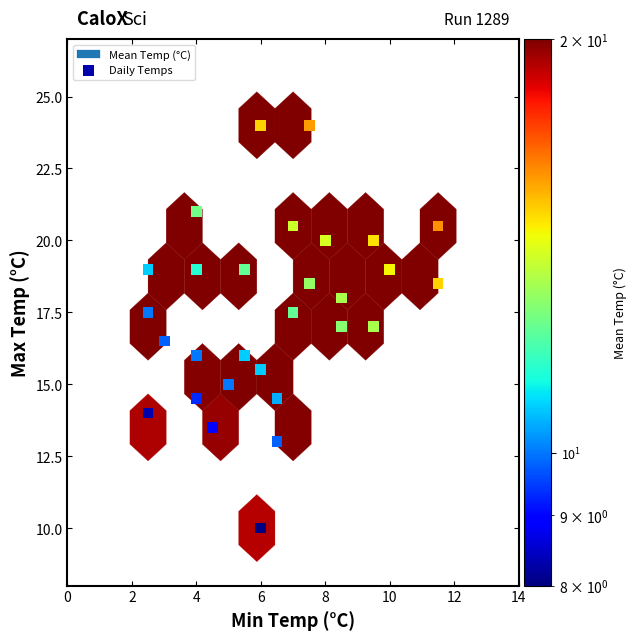

What is the range of X values (max minus min)?

9.0